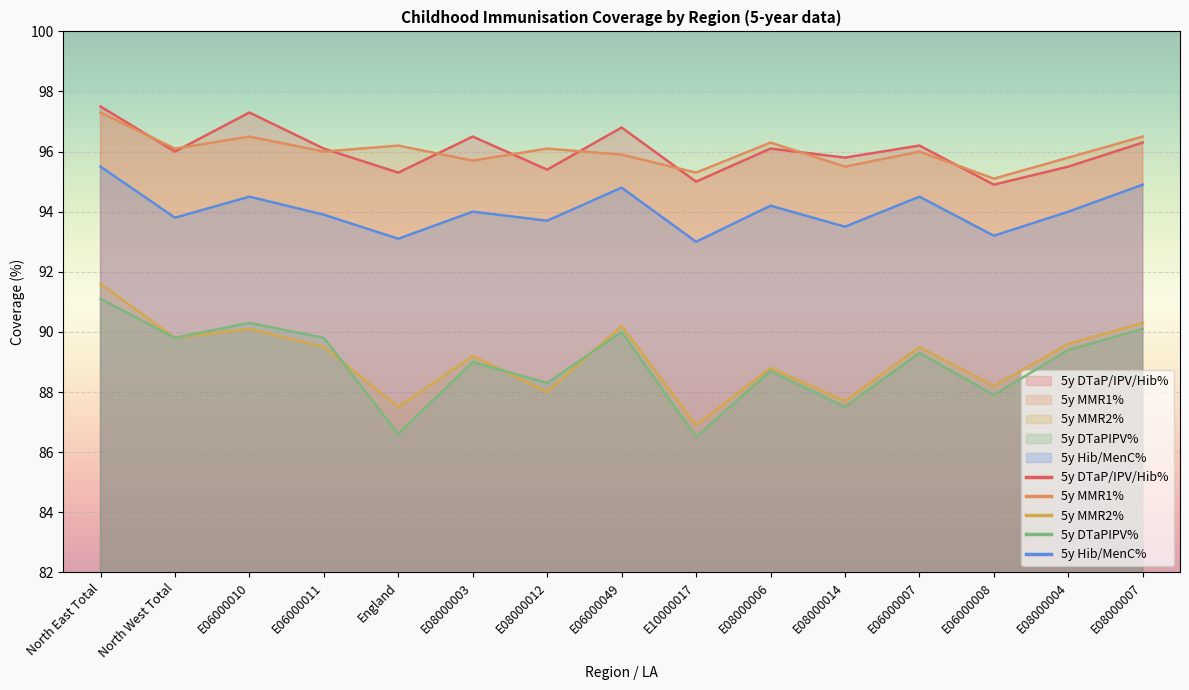

What is the difference between the highest and lowest values at E08000012?

8.1